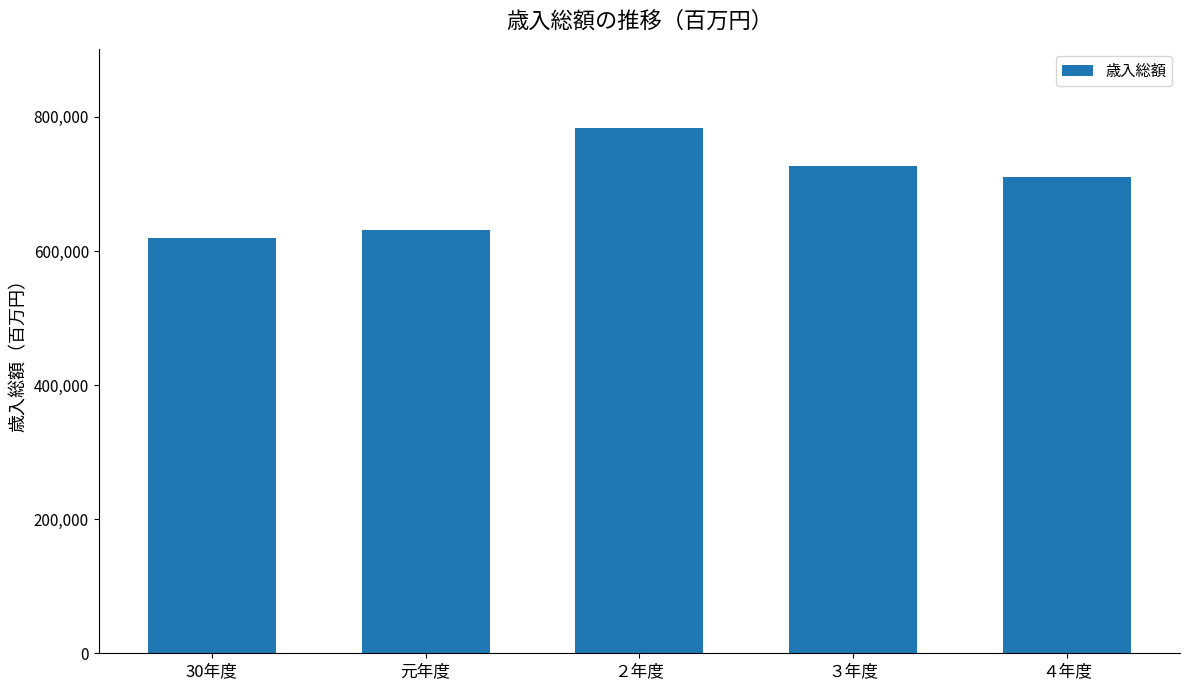

What is the label of the 1st bar from the left?

30年度